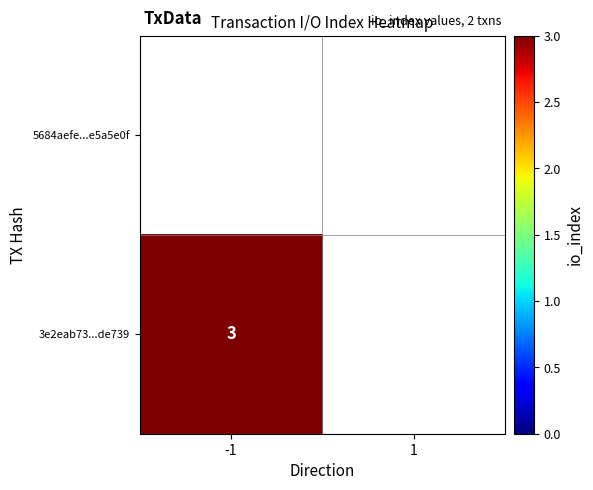

At which category does the chart reach its peak across all series?

-1